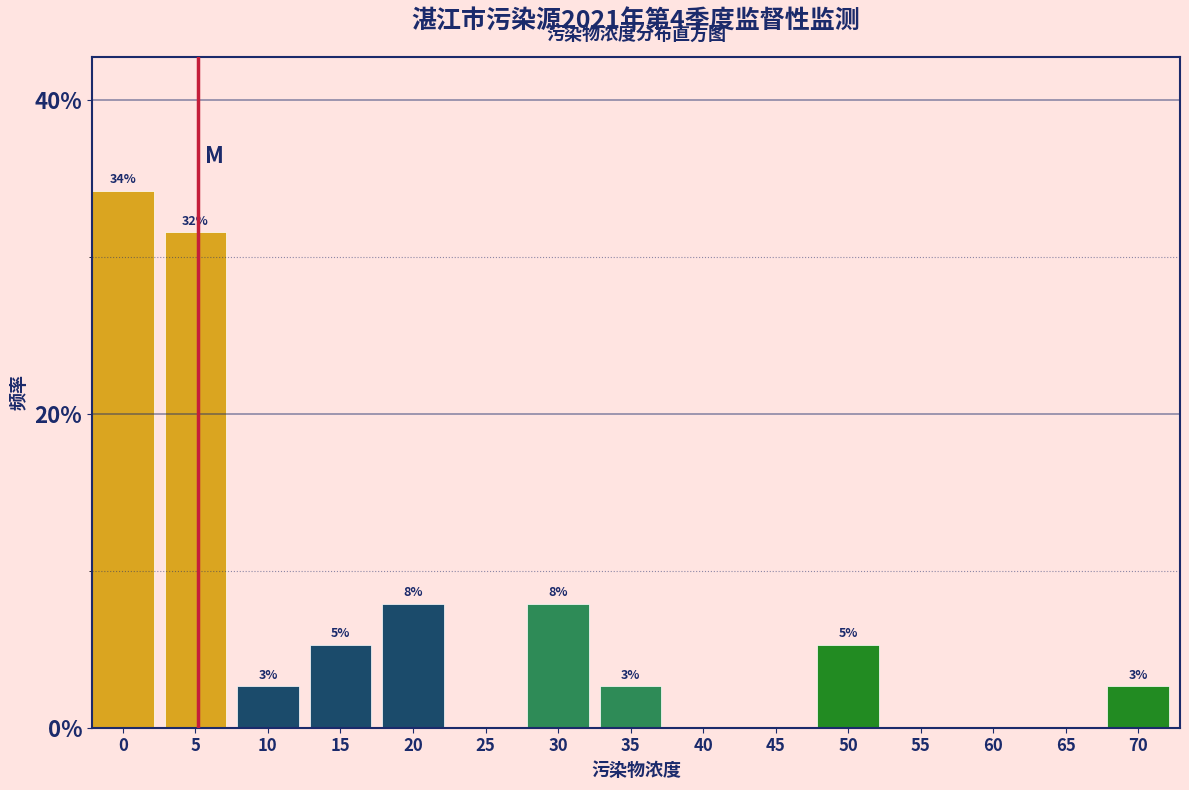

Are the bars horizontal?

No